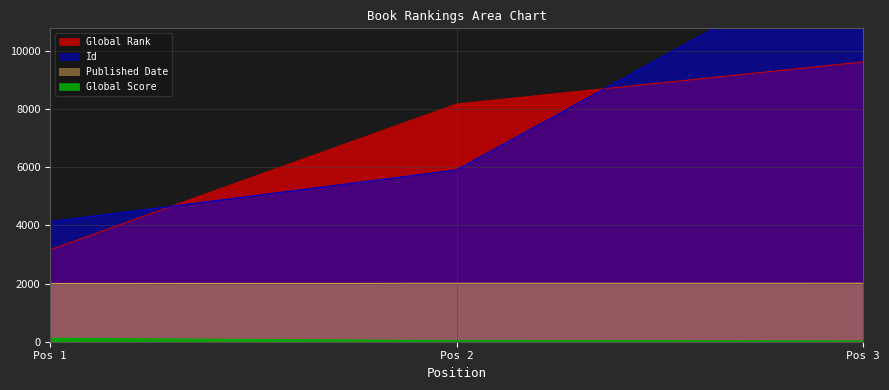

Which has a higher value, Pos 1 or Pos 2?

Pos 2